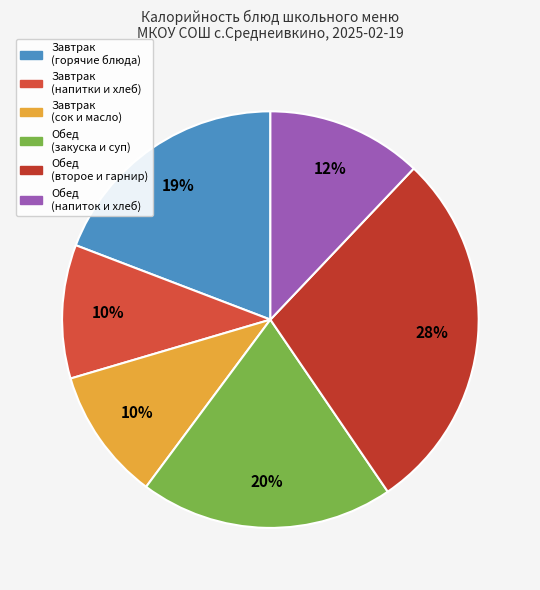

How many slices are in this pie chart?

6